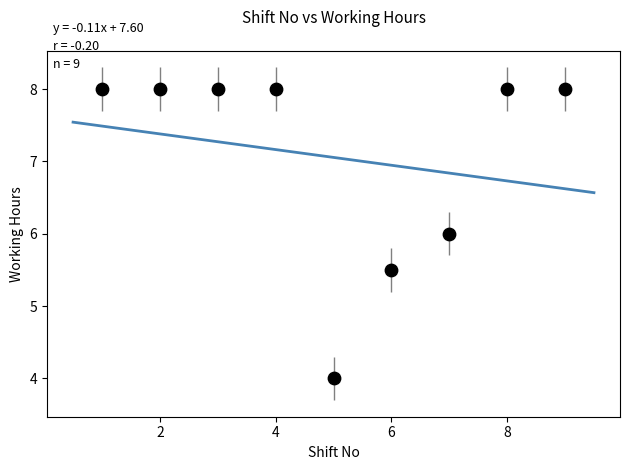

What is the range of Y values (max minus min)?

4.0